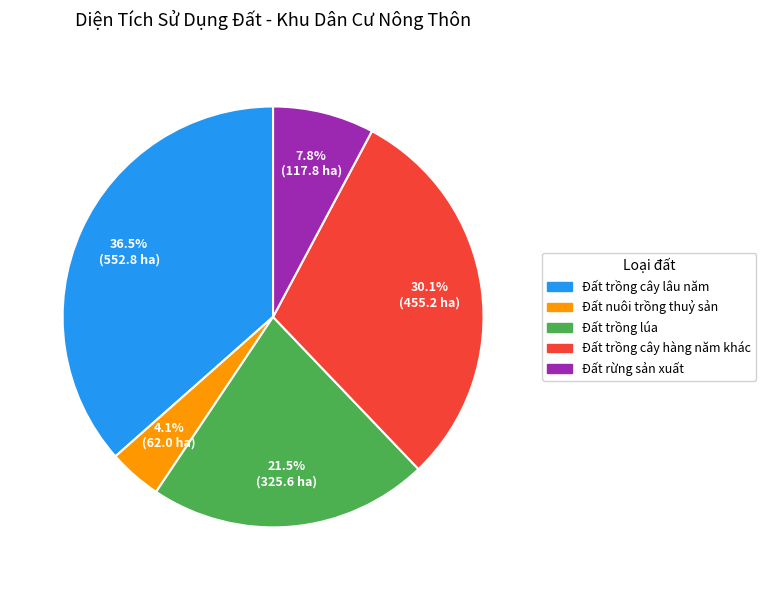

What percentage is NOT represented by 36.5% (552.8 ha)?

63.5%